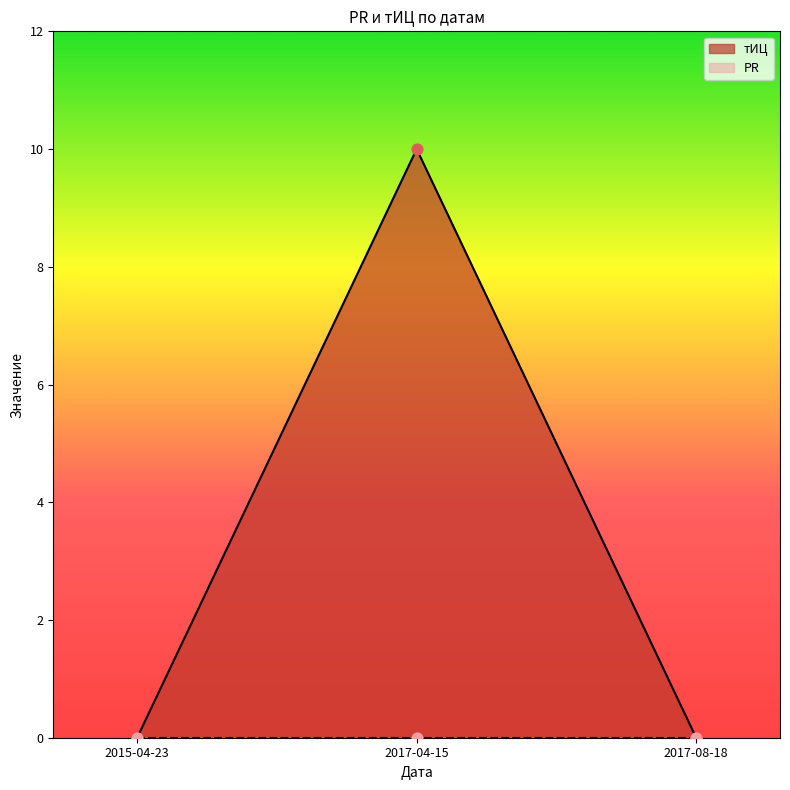

What is the change in value from 2015-04-23 to 2017-04-15?

+10